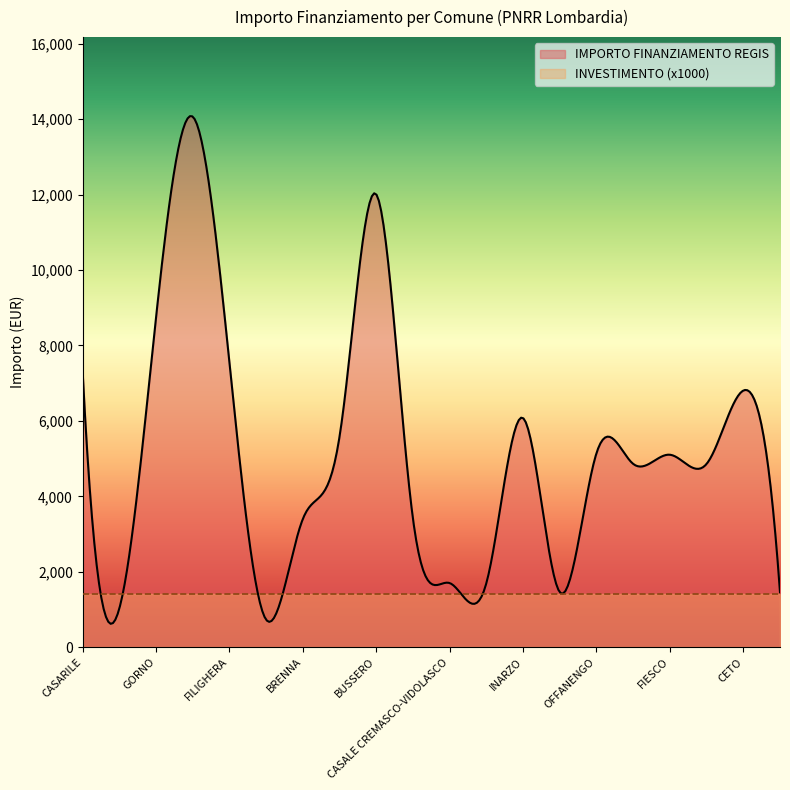

What is the lowest value of the IMPORTO FINANZIAMENTO REGIS series?

621.3